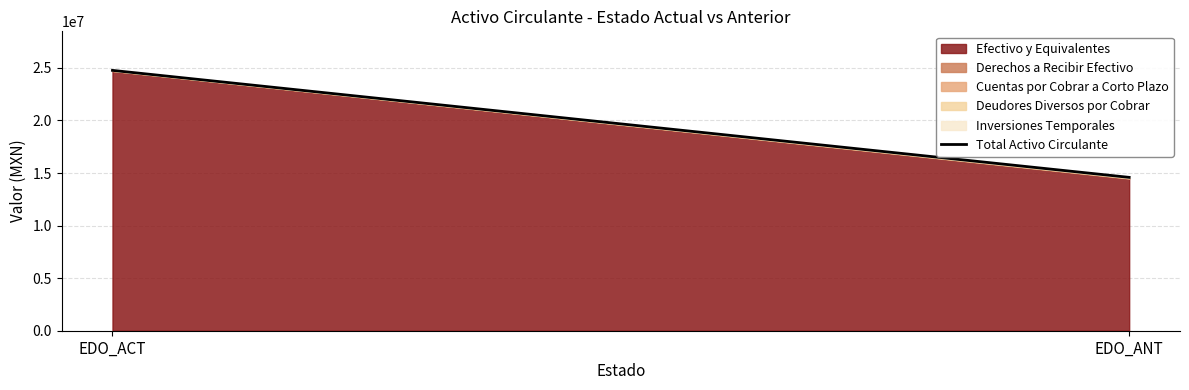

At which category does the chart reach its peak across all series?

EDO_ACT